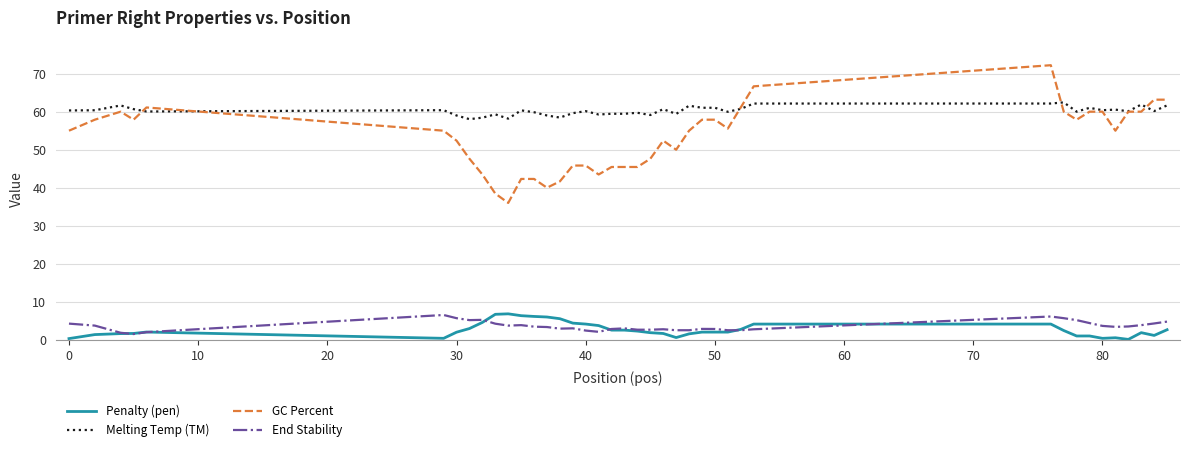

What is the greatest value displayed?

72.2